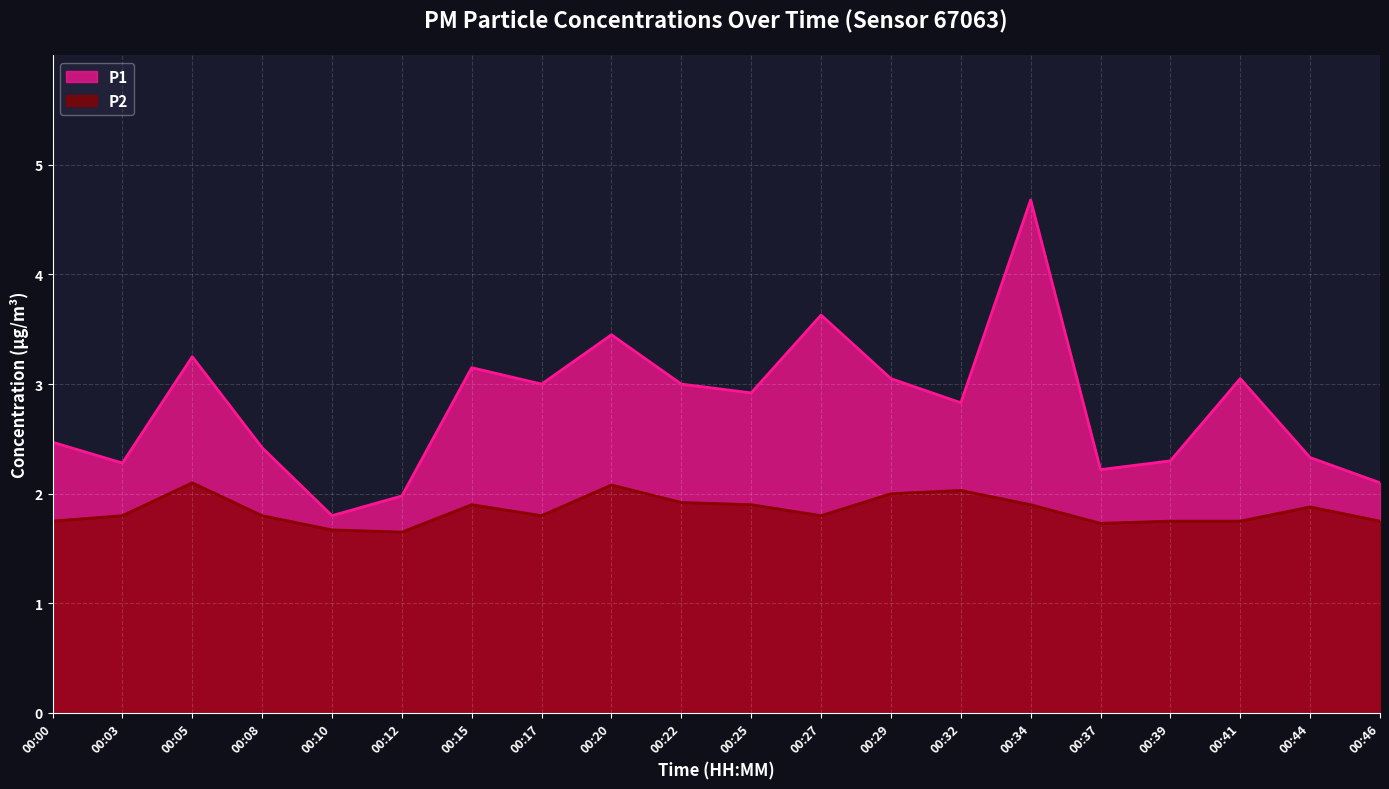

Count the number of data series in this chart.

2